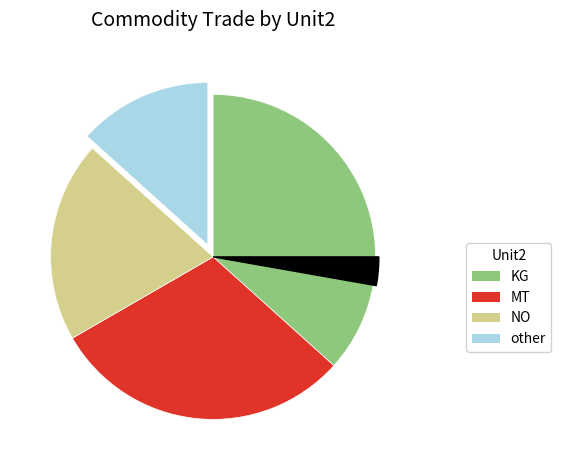

True or false: KG accounts for 49% of the total.

False